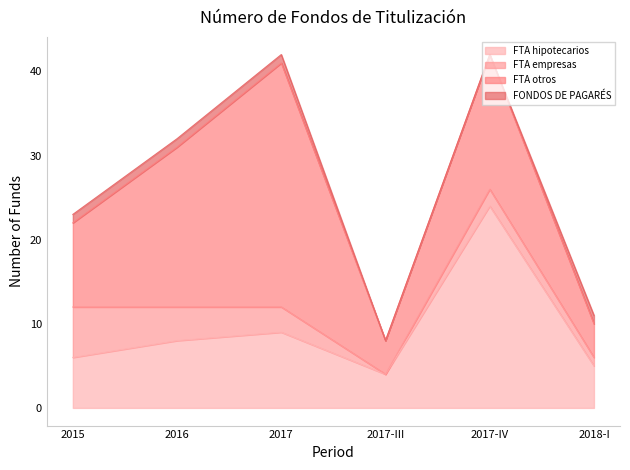

How many values in FTA empresas are above zero?

5